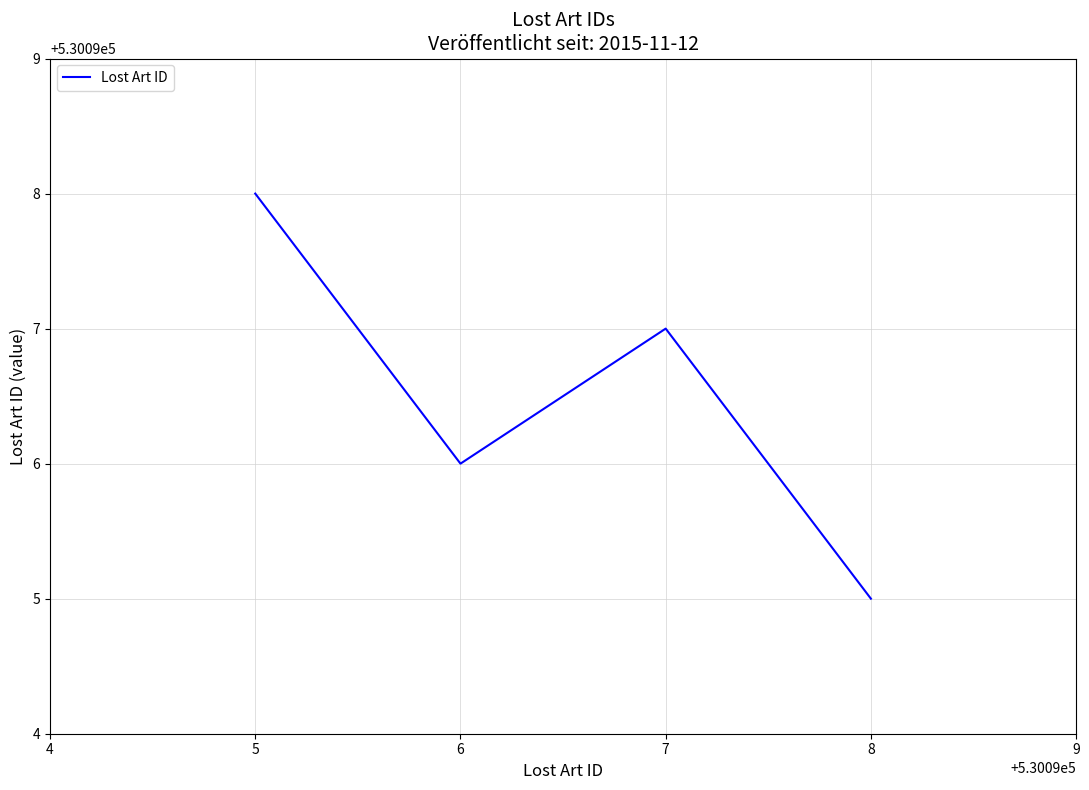

List the labels in order of value, largest first.

5, 7, 6, 8